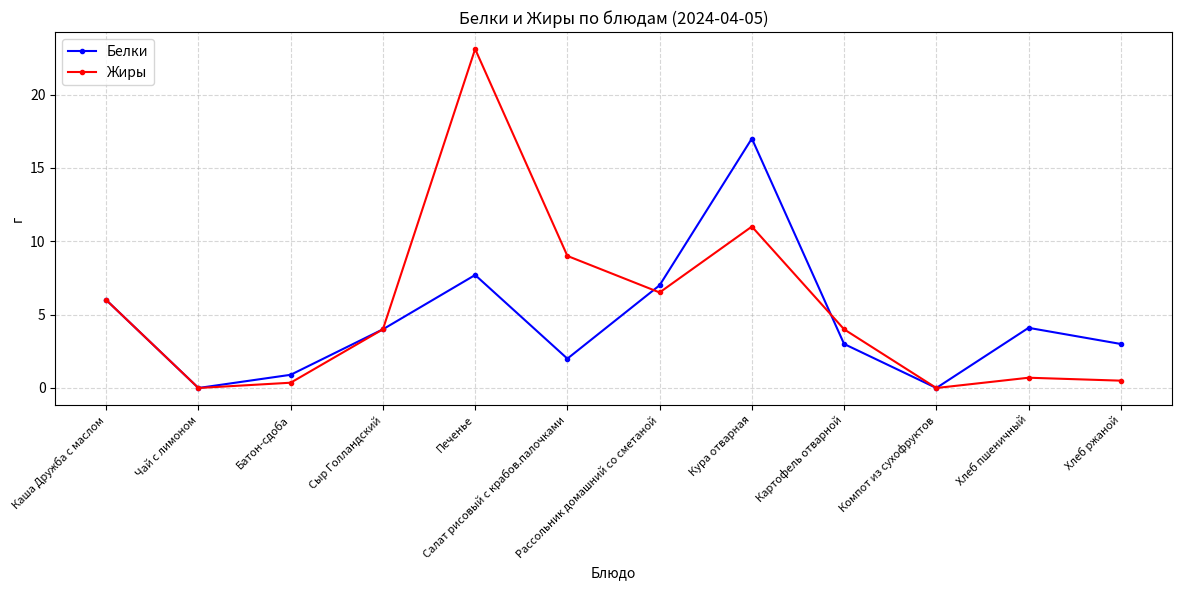

What is the label of the 1st point from the left?

Каша Дружба с маслом